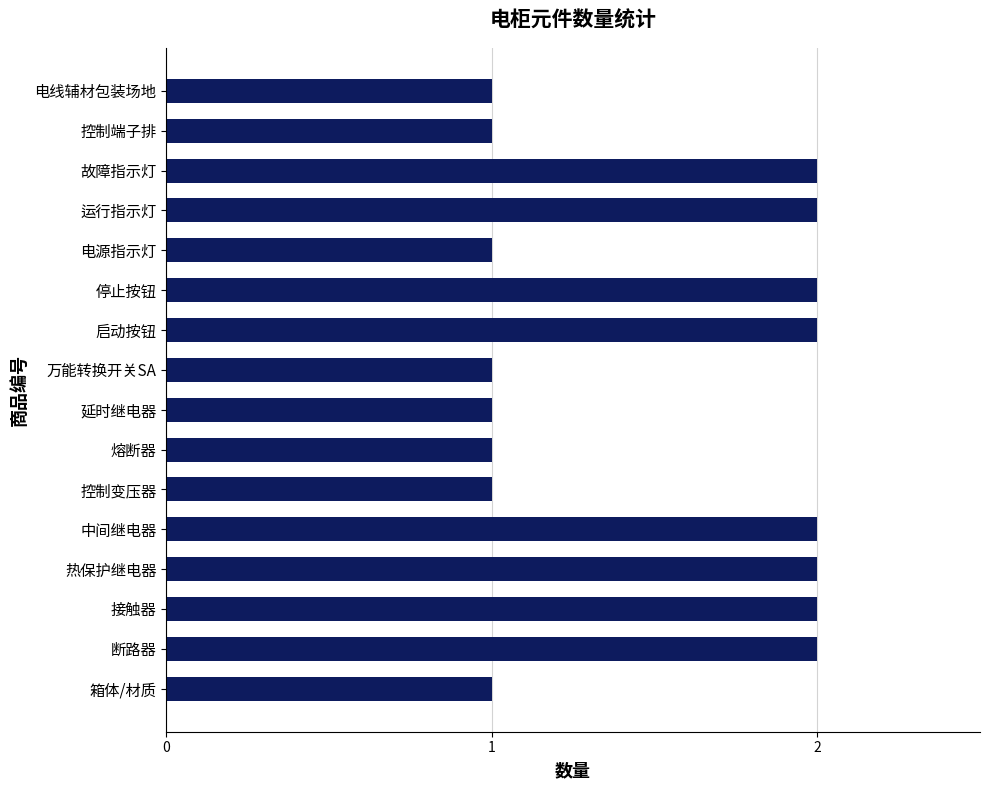

What is the smallest value displayed?

1